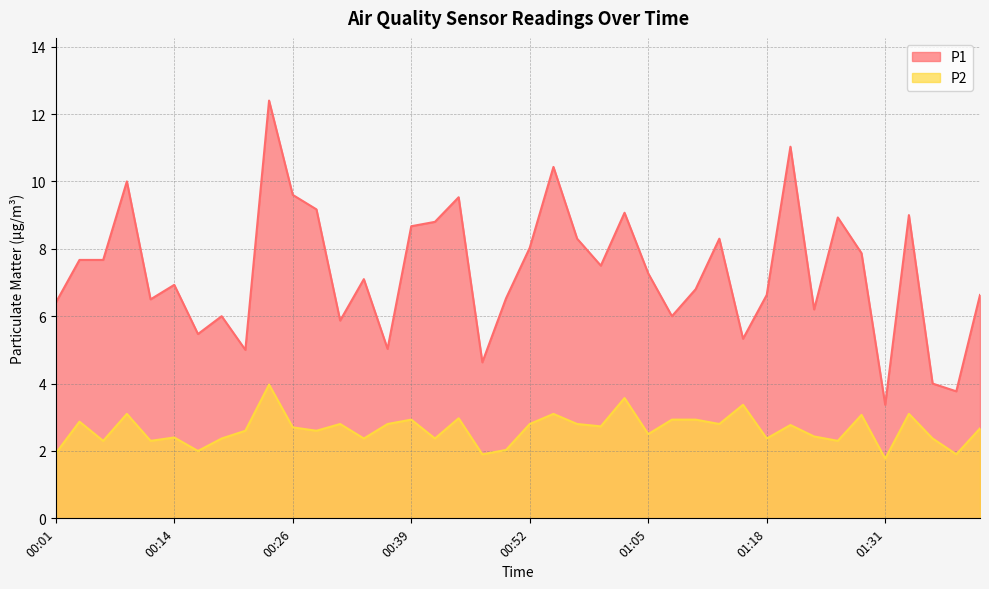

What is the sum of all P1 values?

293.4